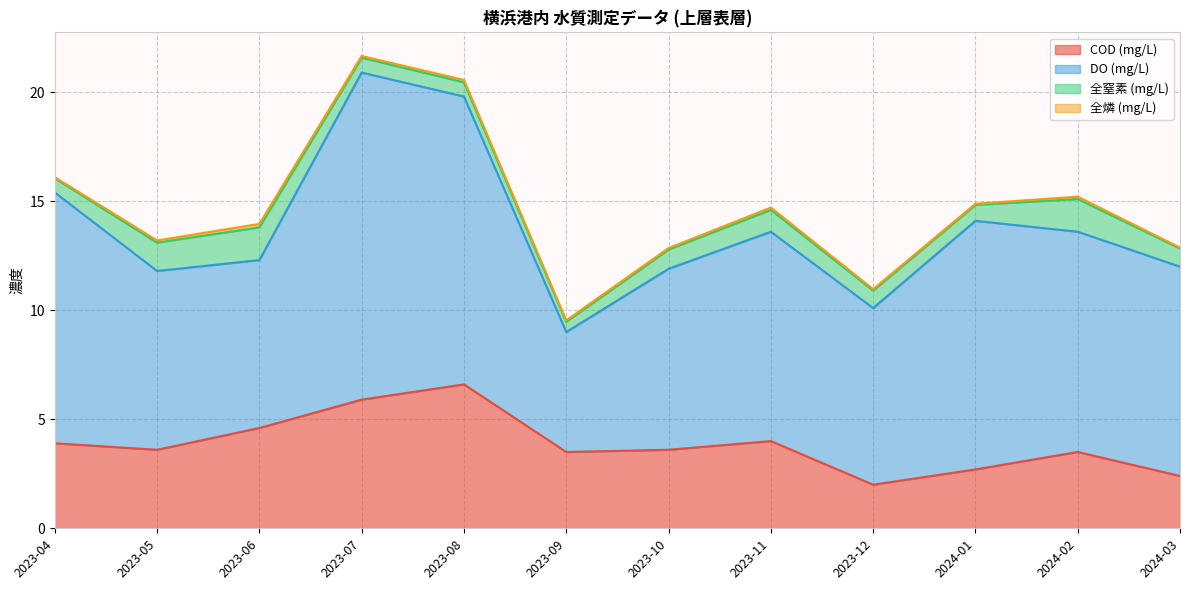

Is it true that 全燐 (mg/L) equals 0.1 at 2023-07?

True